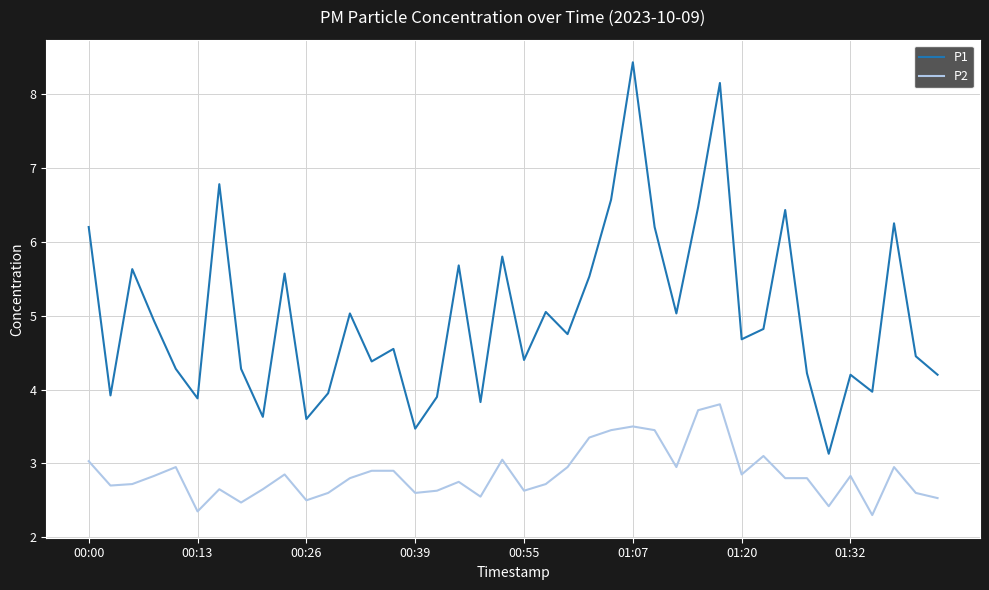

What is the difference between the maximum and minimum values in the P2 series?

1.5